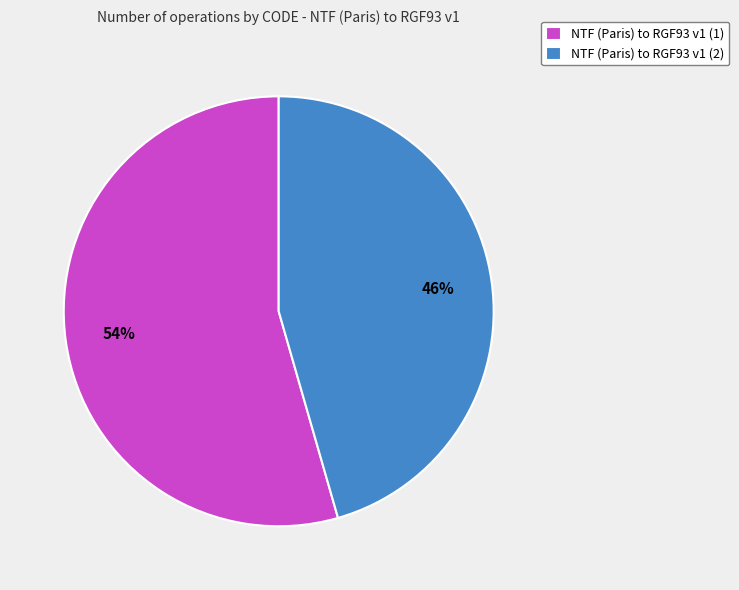

To the nearest percent, what is the average slice percentage?

50%